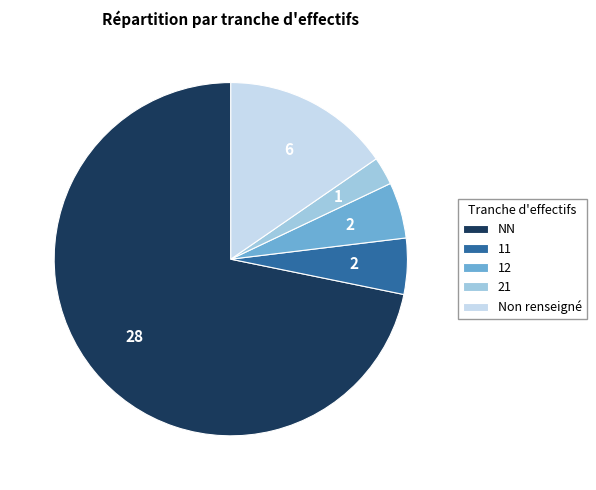

True or false: 12 accounts for 5% of the total.

True